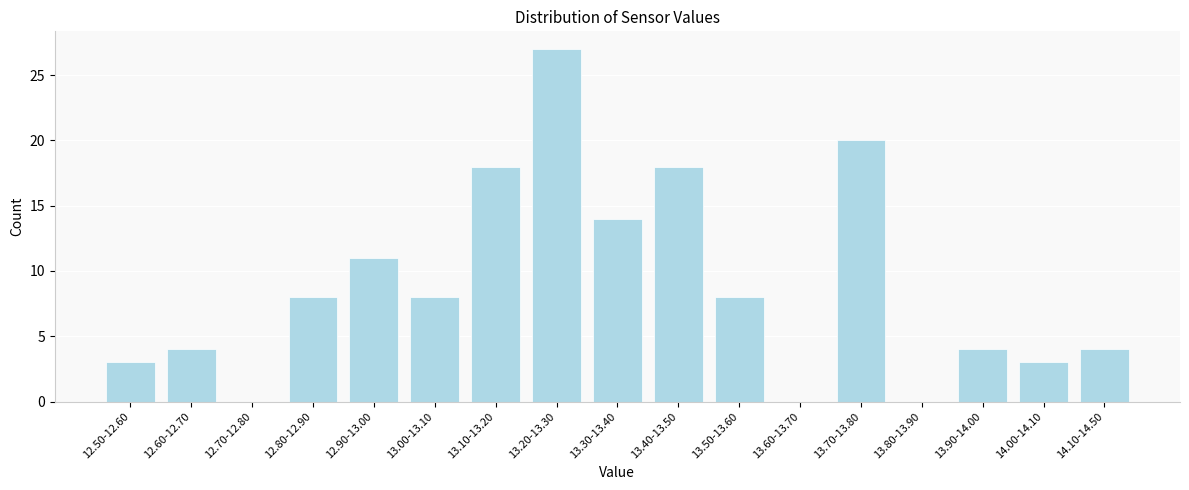

Reading left to right, list all the values displayed in this chart.

12.50-12.60=3	12.60-12.70=4	12.70-12.80=0	12.80-12.90=8	12.90-13.00=11	13.00-13.10=8	13.10-13.20=18	13.20-13.30=27	13.30-13.40=14	13.40-13.50=18	13.50-13.60=8	13.60-13.70=0	13.70-13.80=20	13.80-13.90=0	13.90-14.00=4	14.00-14.10=3	14.10-14.50=4